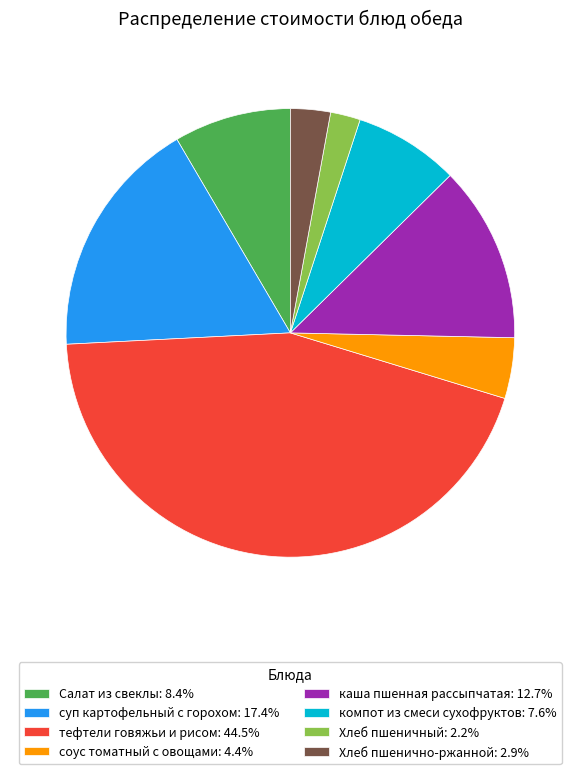

How many slices are in this pie chart?

8